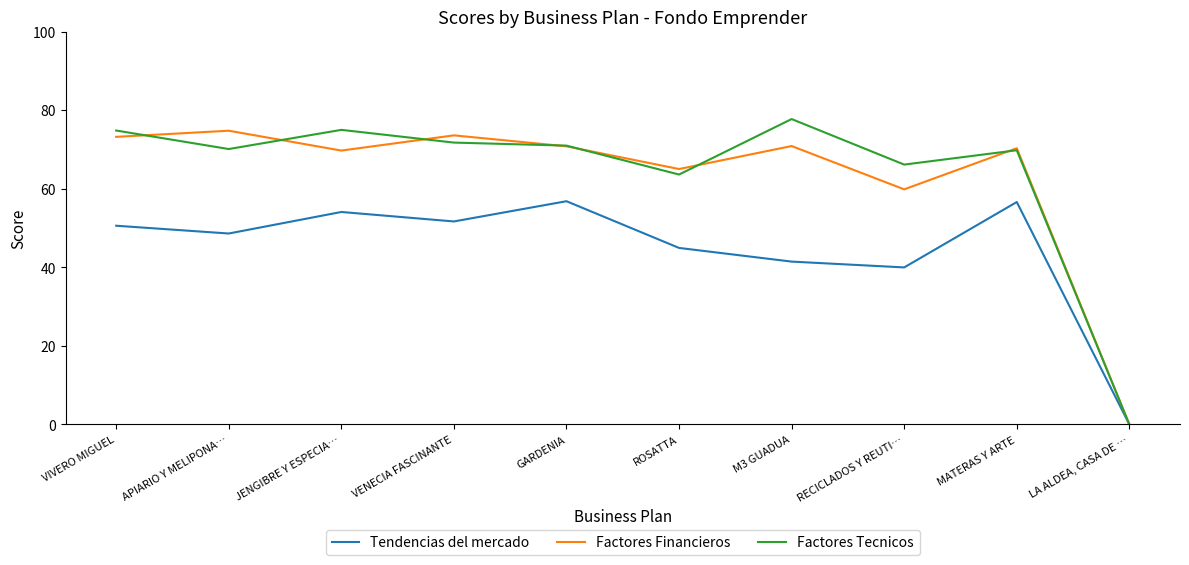

Is this an area chart (filled region under the line)?

No